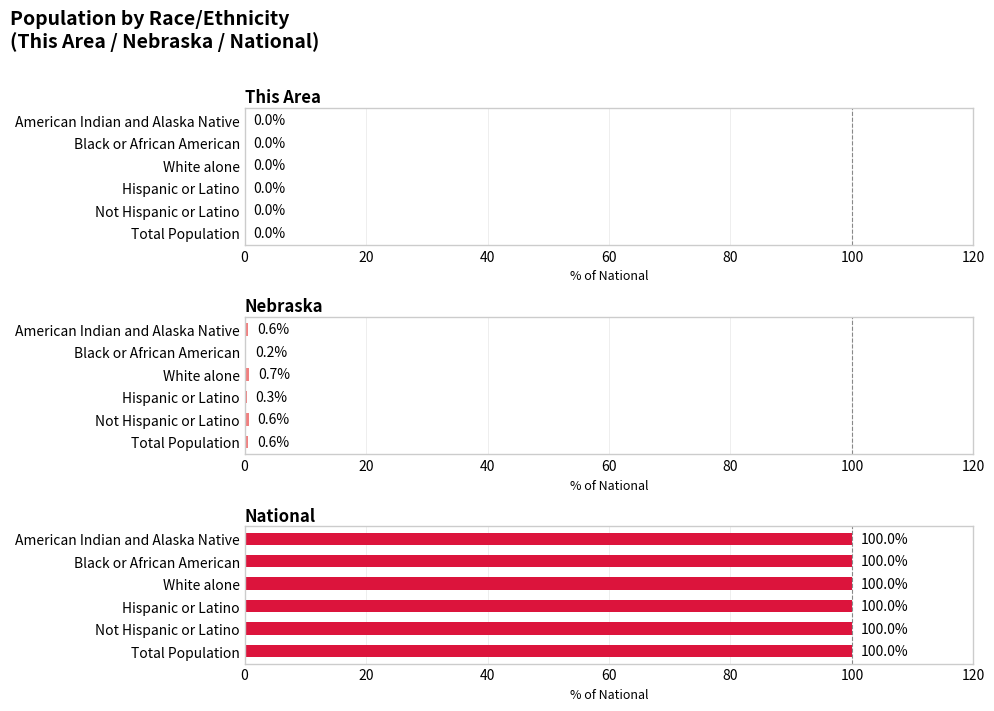

Is the value of Nebraska at Total Population greater than the value of This Area at Hispanic or Latino?

Yes